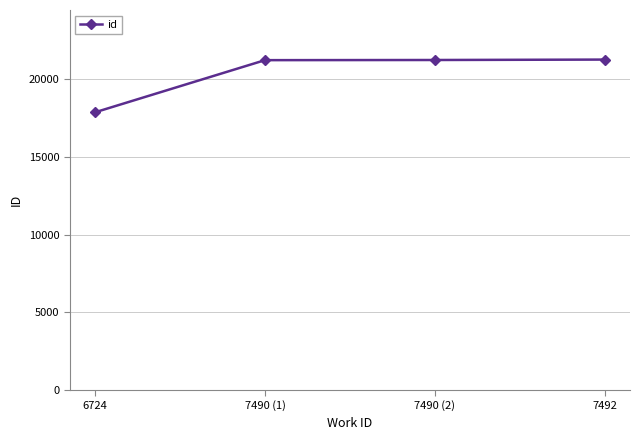

What is the difference between the values at 6724 and 7490 (2)?

3364